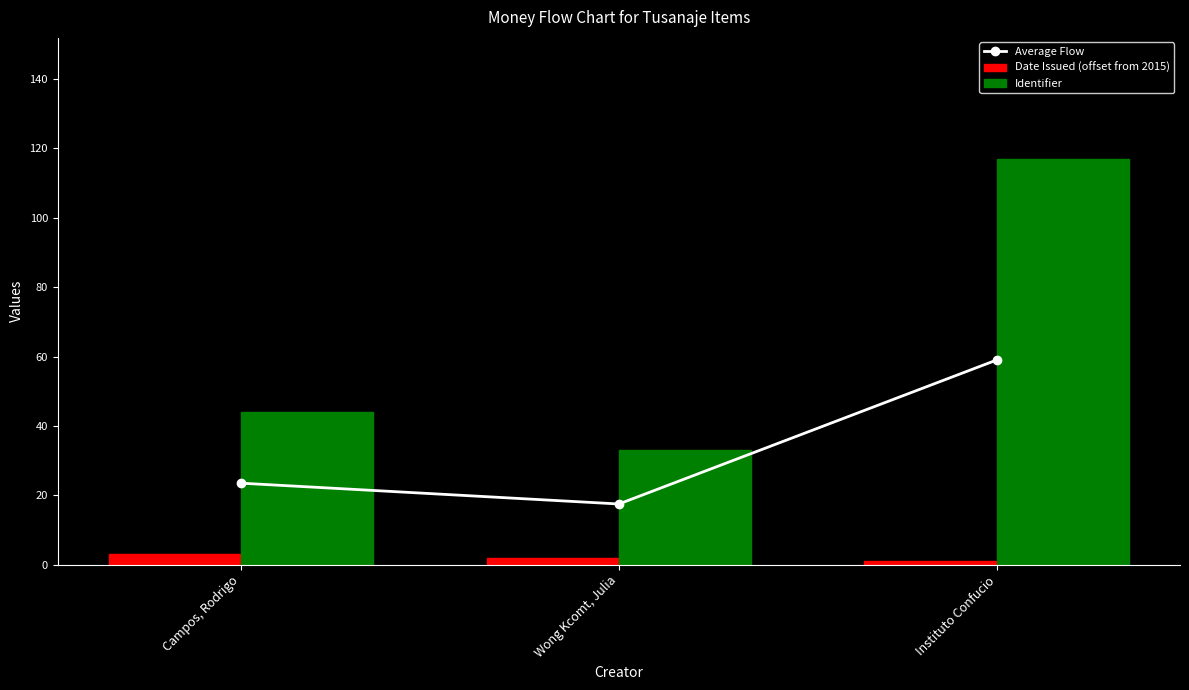

The Identifier series shows 52.2 at Wong Kcomt, Julia. True or false?

False